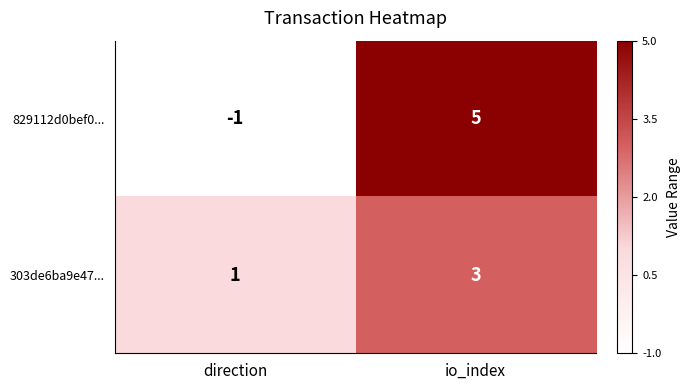

Rank the series by their maximum value, from highest to lowest.

829112d0bef0..., 303de6ba9e47...